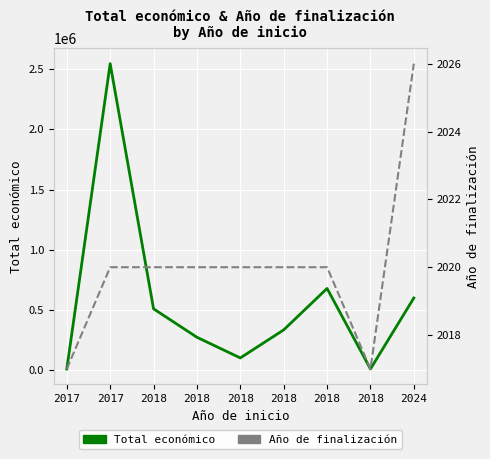

How many lines are shown in the chart?

2